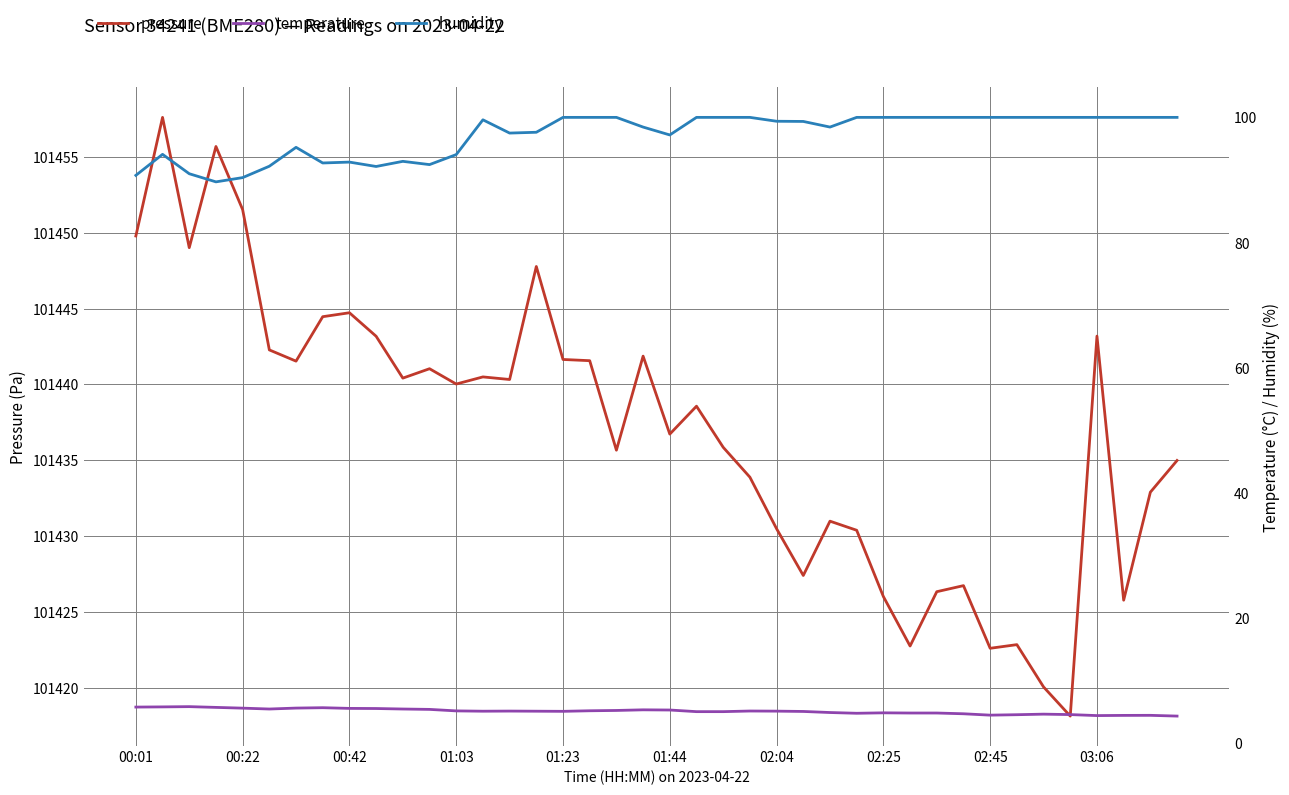

Read the humidity value at 10.

93.0